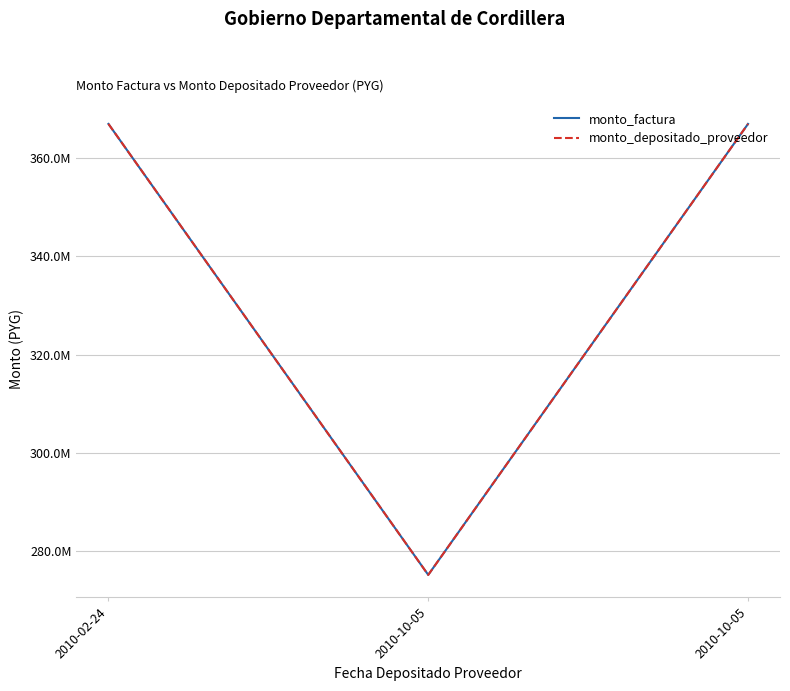

At which label is monto_depositado_proveedor closest to 321046600?

2010-02-24